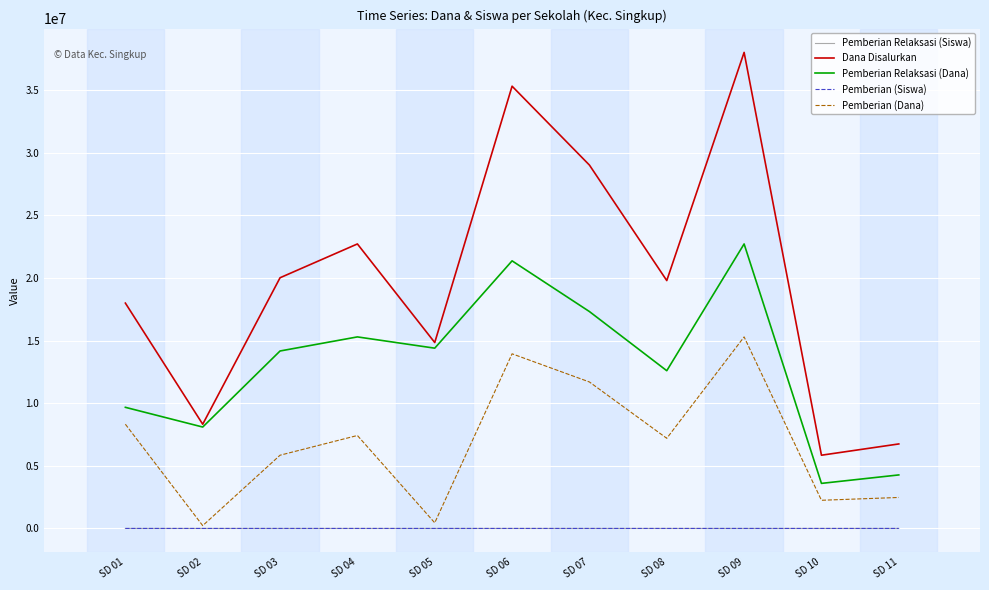

What are all the series names shown in the legend?

Pemberian Relaksasi (Siswa), Dana Disalurkan, Pemberian Relaksasi (Dana), Pemberian (Siswa), Pemberian (Dana)